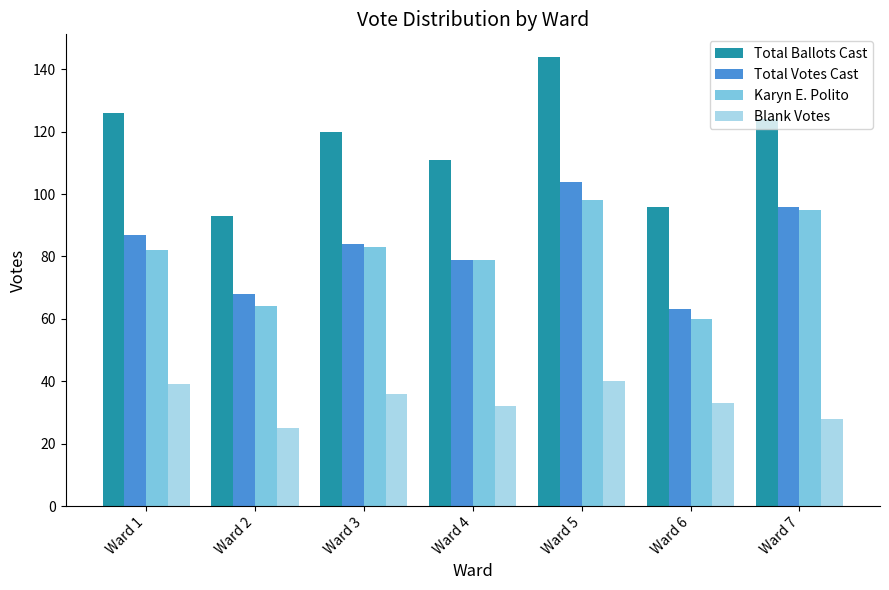

Read the Blank Votes value at Ward 2.

25